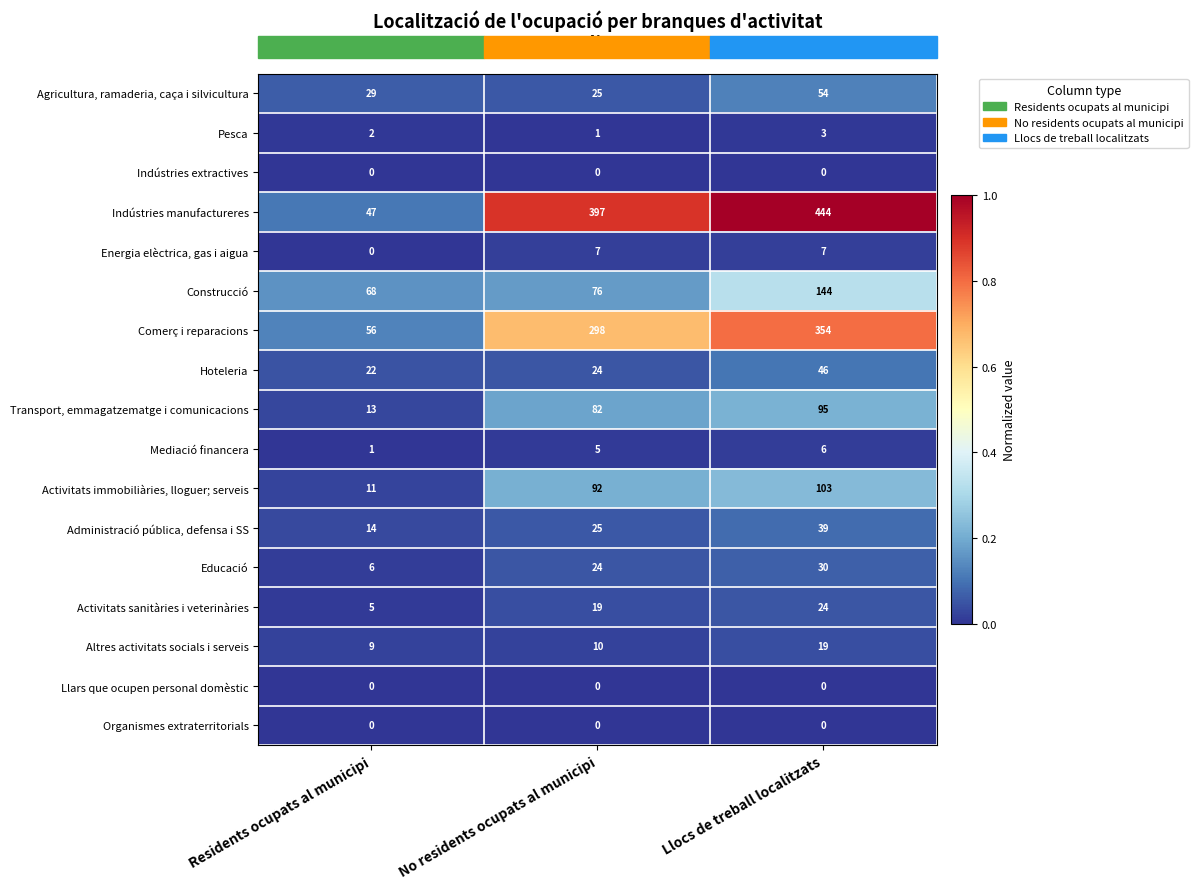

Which series has the widest spread of values?

Indústries manufactureres